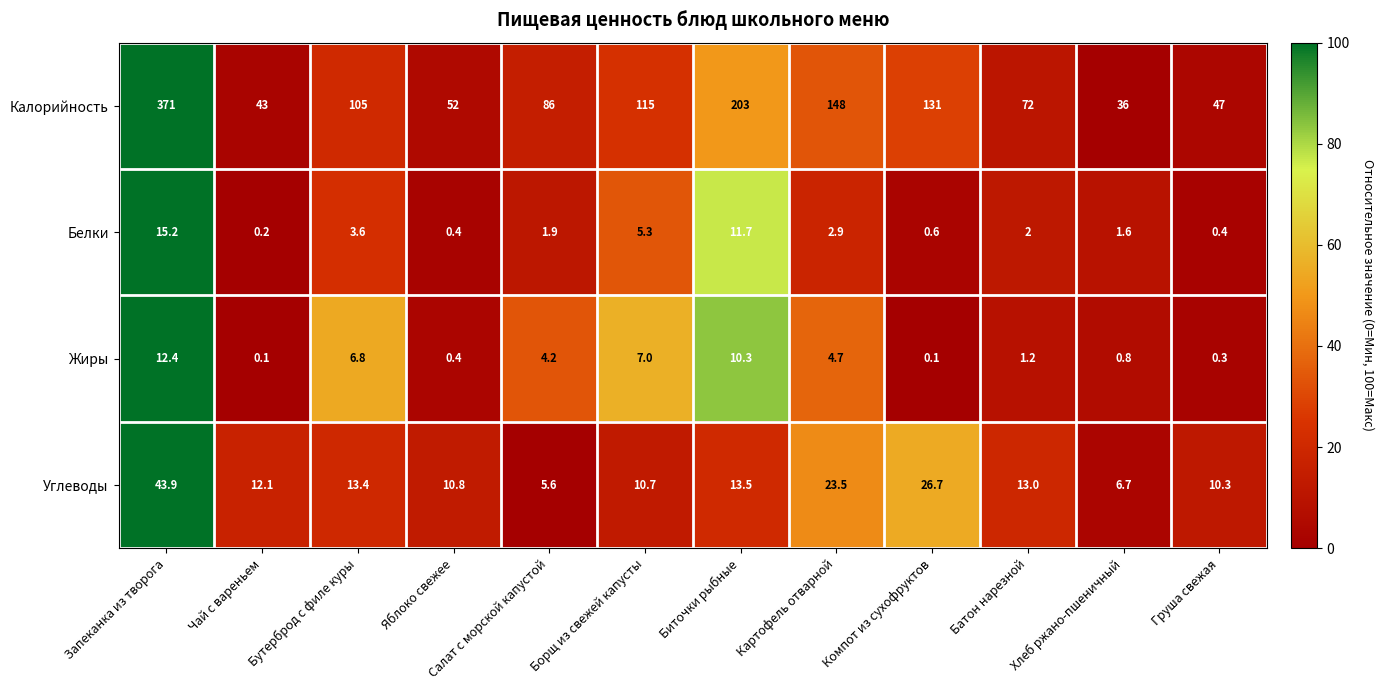

List the series in order of their peak value, lowest first.

Жиры, Белки, Углеводы, Калорийность